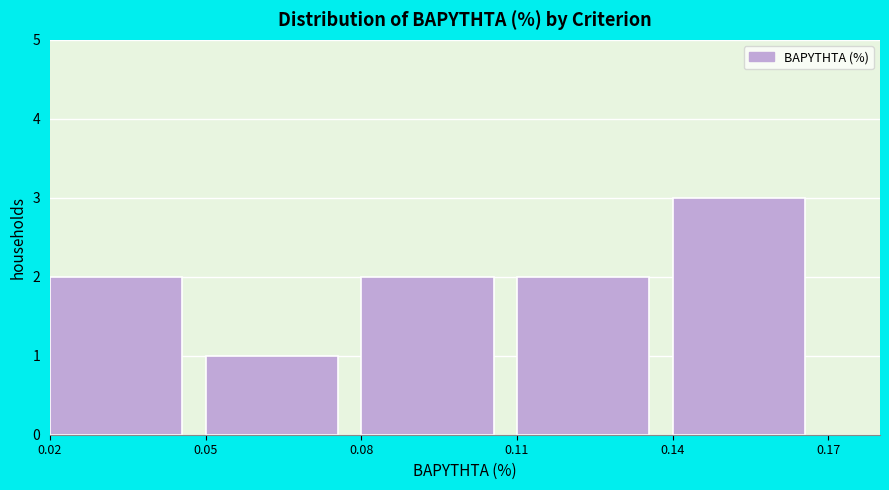

Reading left to right, transcribe this chart: for each bar, give the range it covers on the x-axis and its height. The values are not printed on the chart, so give them approximately, as read against the axis.

0.02 to 0.05: 2
0.05 to 0.08: 1
0.08 to 0.11: 2
0.11 to 0.14: 2
0.14 to 0.17: 3